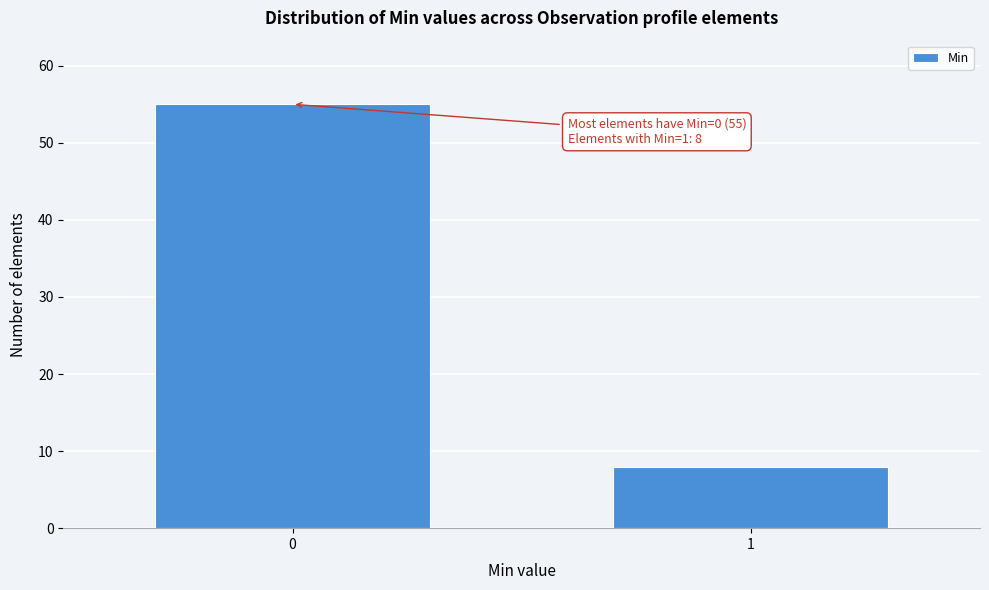

Reading right to left, list all the values displayed in this chart.

8	55